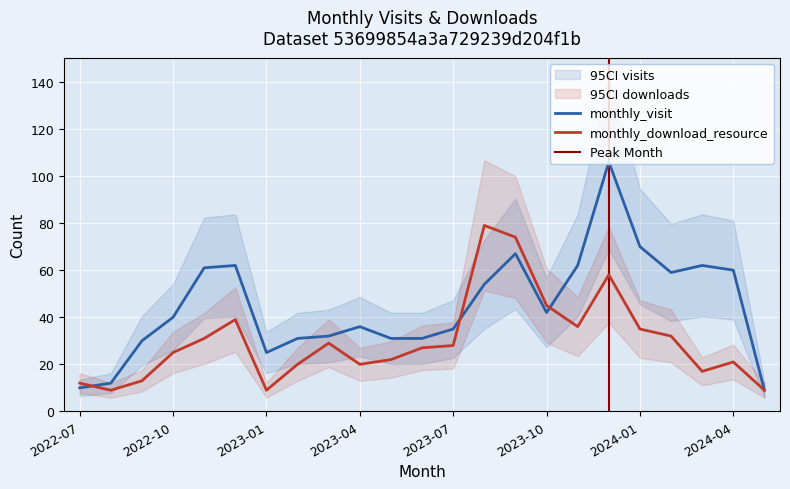

How many lines are shown in the chart?

2